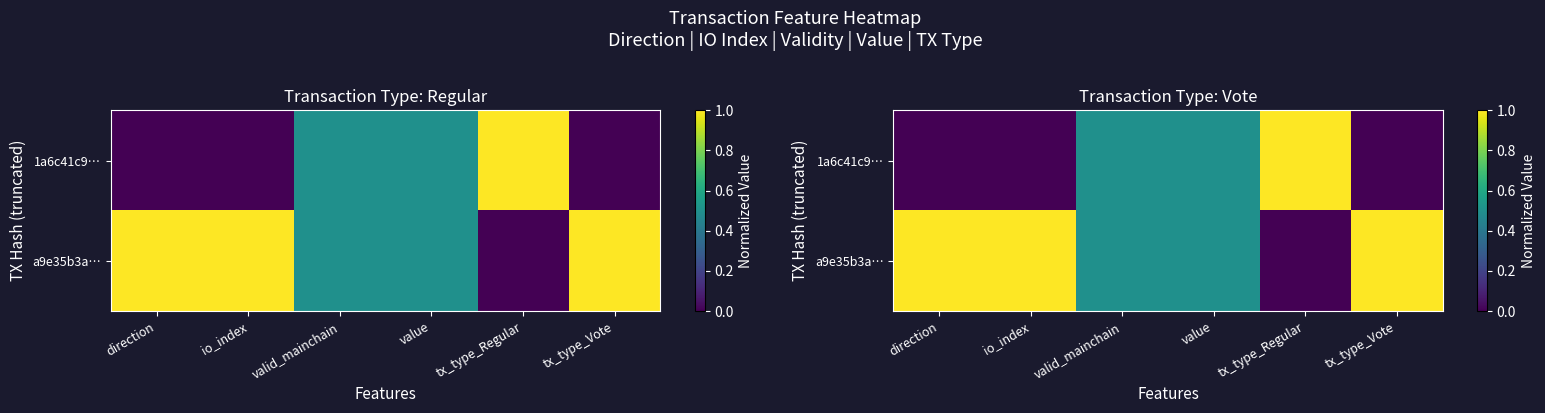

Which series has the largest range (max minus min)?

1a6c41c9…